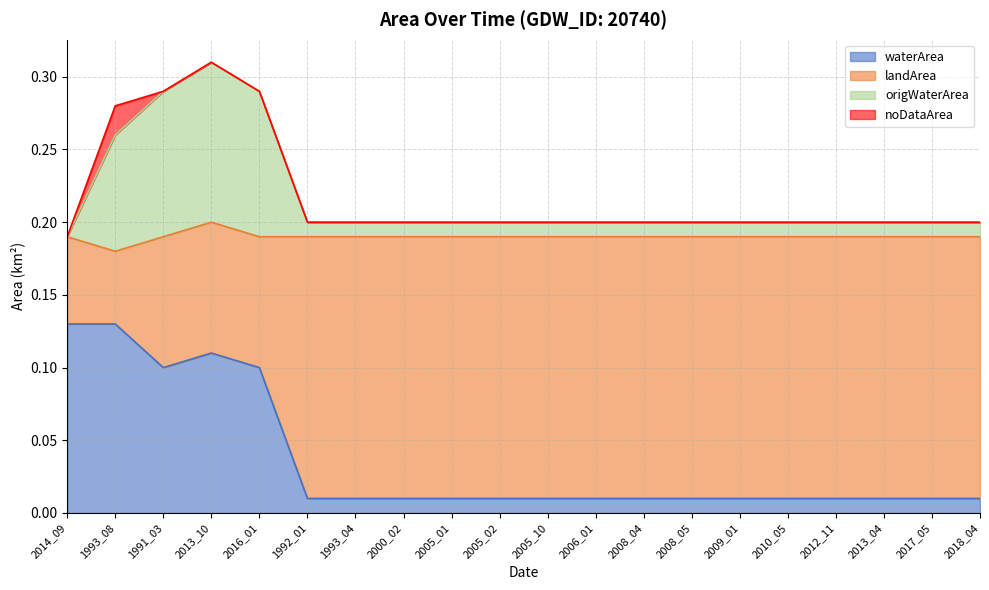

True or false: origWaterArea has more than 1 interior local peaks.

False